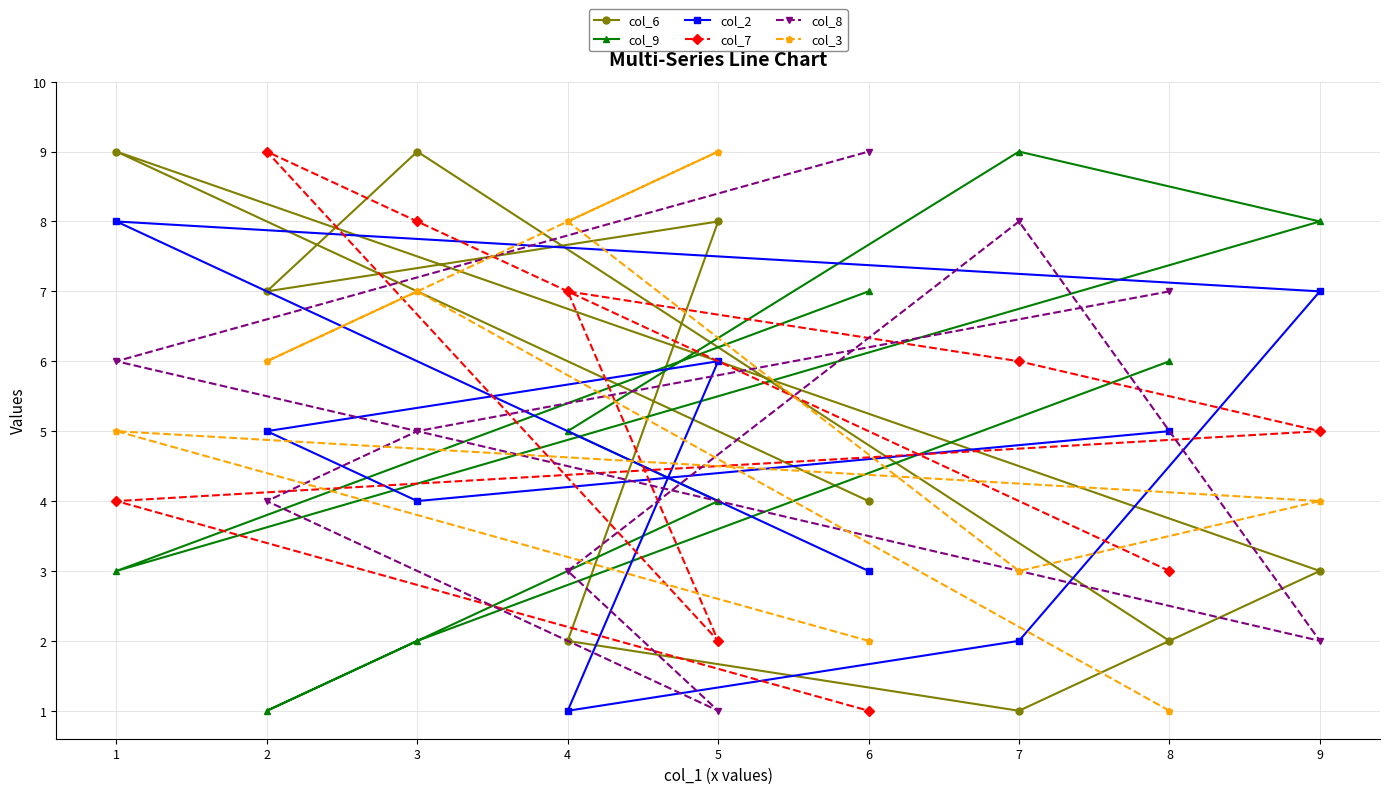

Is this an area chart (filled region under the line)?

No